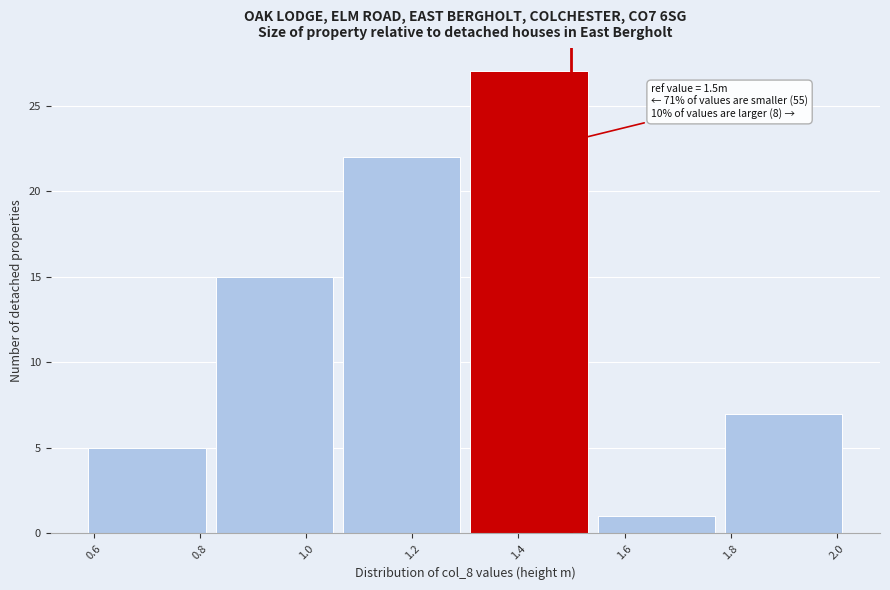

Which range on the x-axis has the tallest bar?

1.30 to 1.54